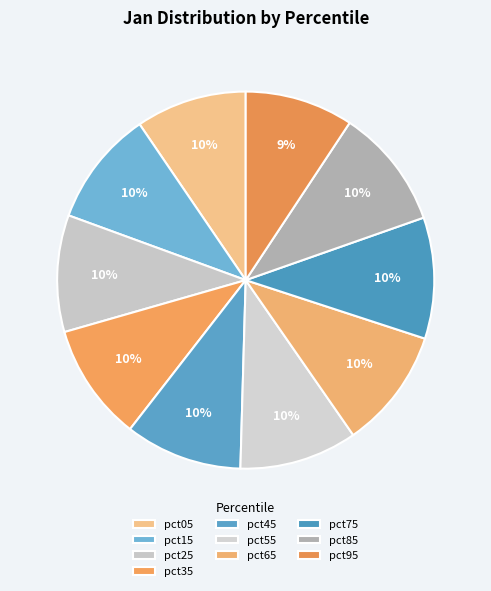

Is it true that pct85 is 10% of the pie?

True